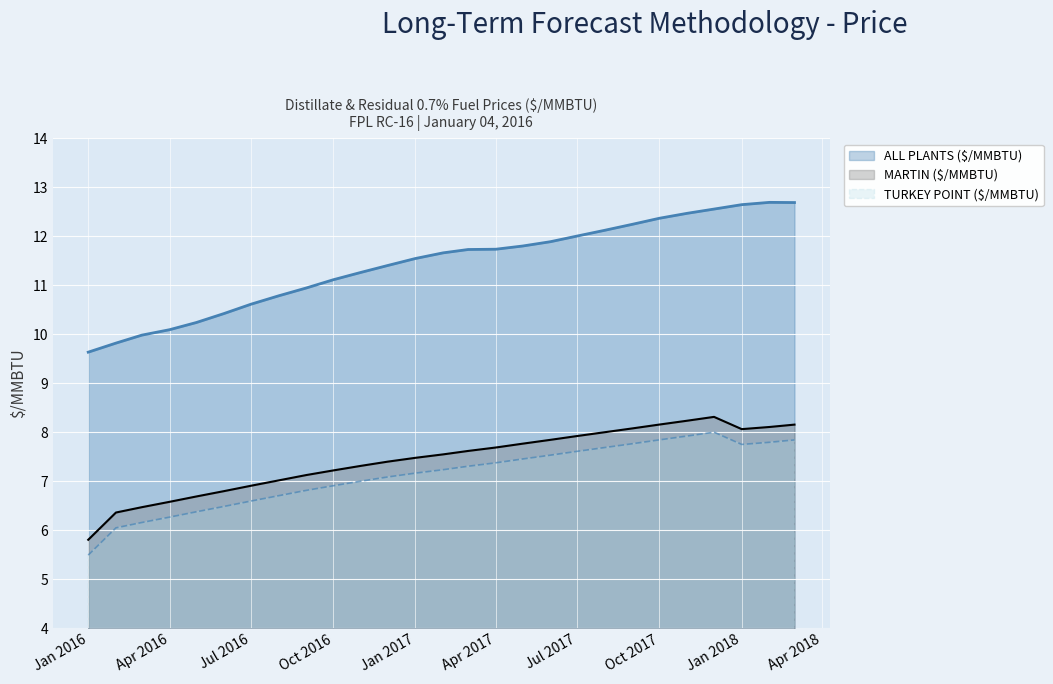

At Jan 2017, list the series in order from largest to smallest.

ALL PLANTS ($/MMBTU), MARTIN ($/MMBTU), TURKEY POINT ($/MMBTU)